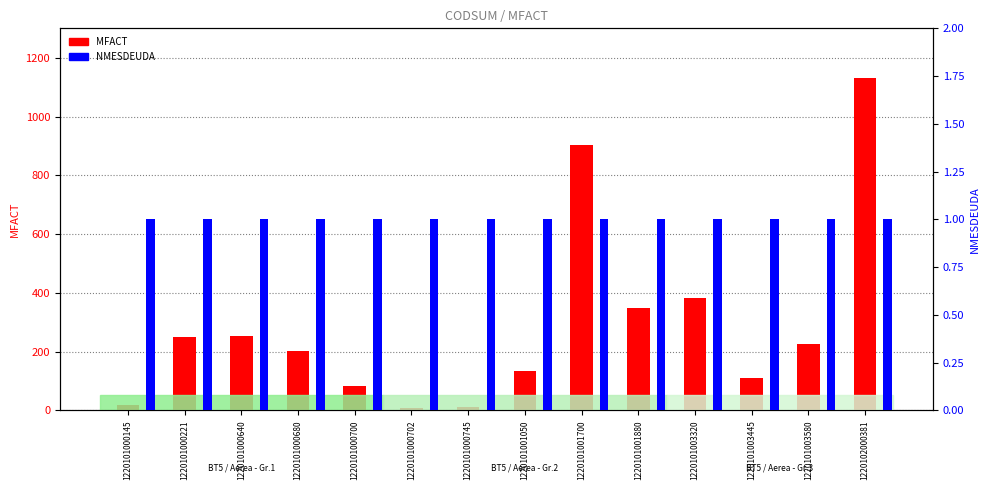

Reading left to right, transcribe all the data shown in this chart.

MFACT: 18.9	248.1	252.3	202.4	84.0	9.8	10.7	134.2	902.1	349.2	381.7	110.5	224.4	1130.3
NMESDEUDA: 1.0	1.0	1.0	1.0	1.0	1.0	1.0	1.0	1.0	1.0	1.0	1.0	1.0	1.0